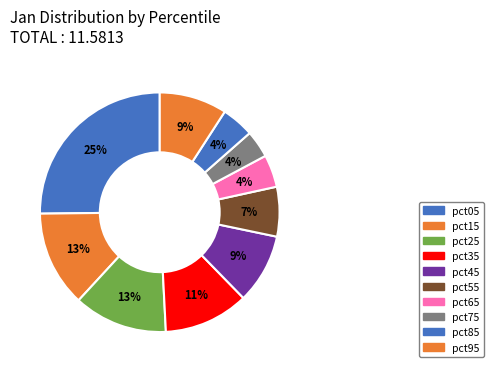

Combined, do pct05 and pct55 account for over 50%?

No